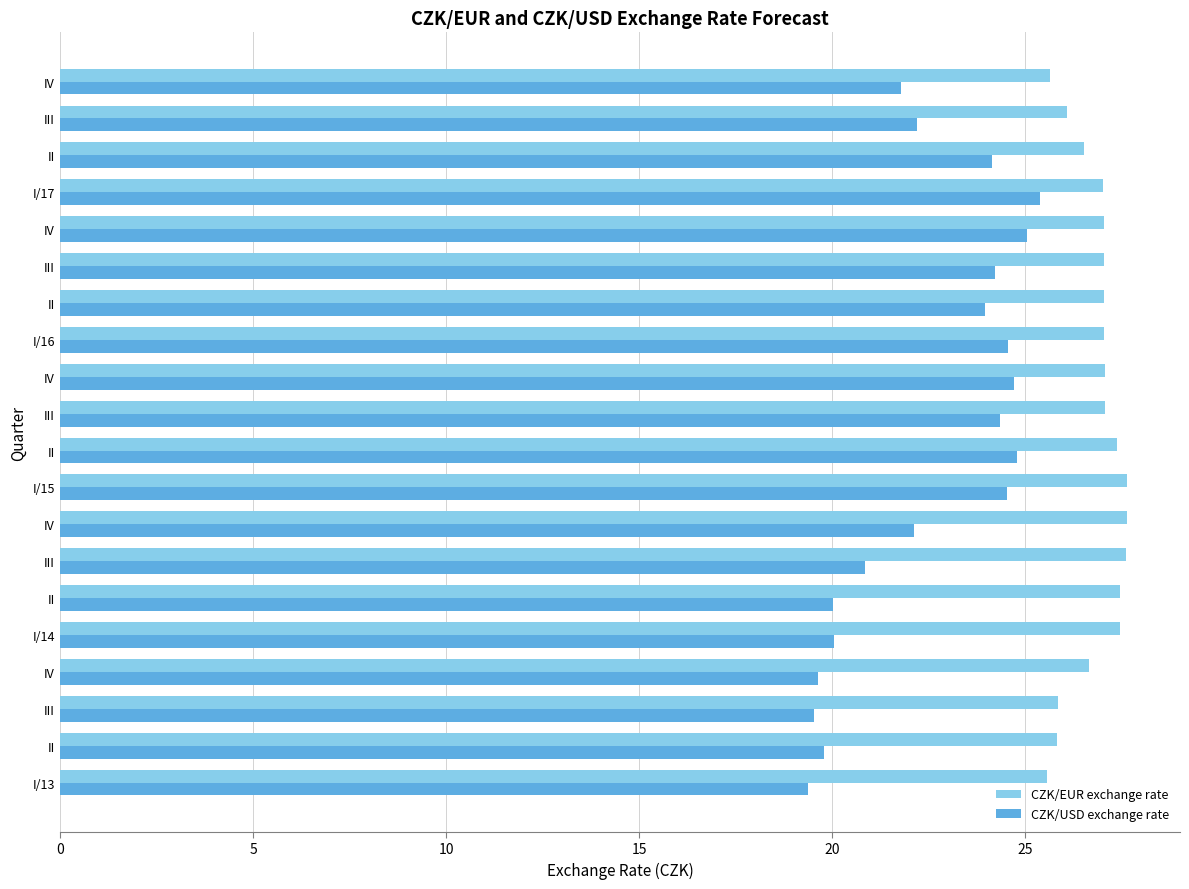

What are all the series names shown in the legend?

CZK/EUR exchange rate, CZK/USD exchange rate